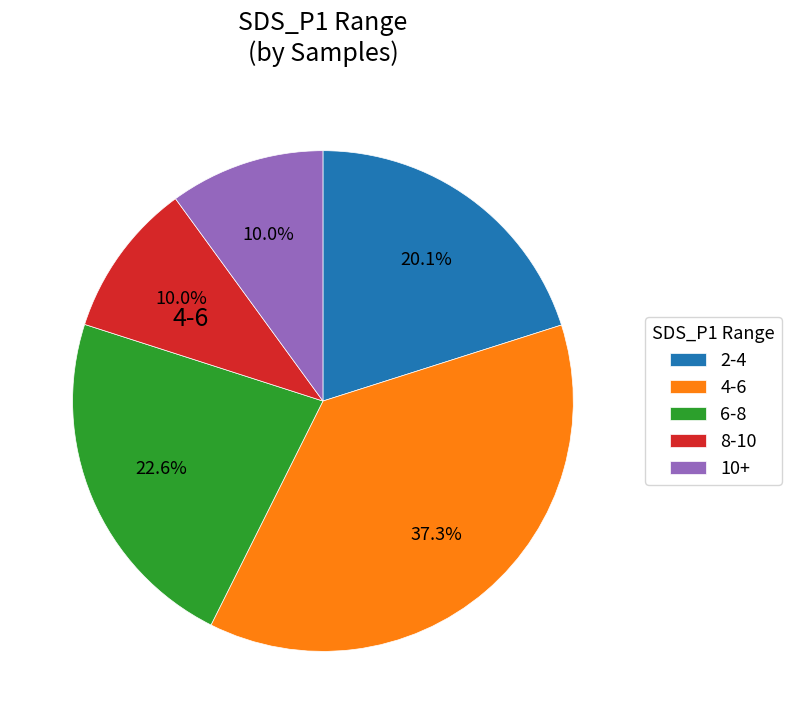

To the nearest percent, what is the average slice percentage?

20%